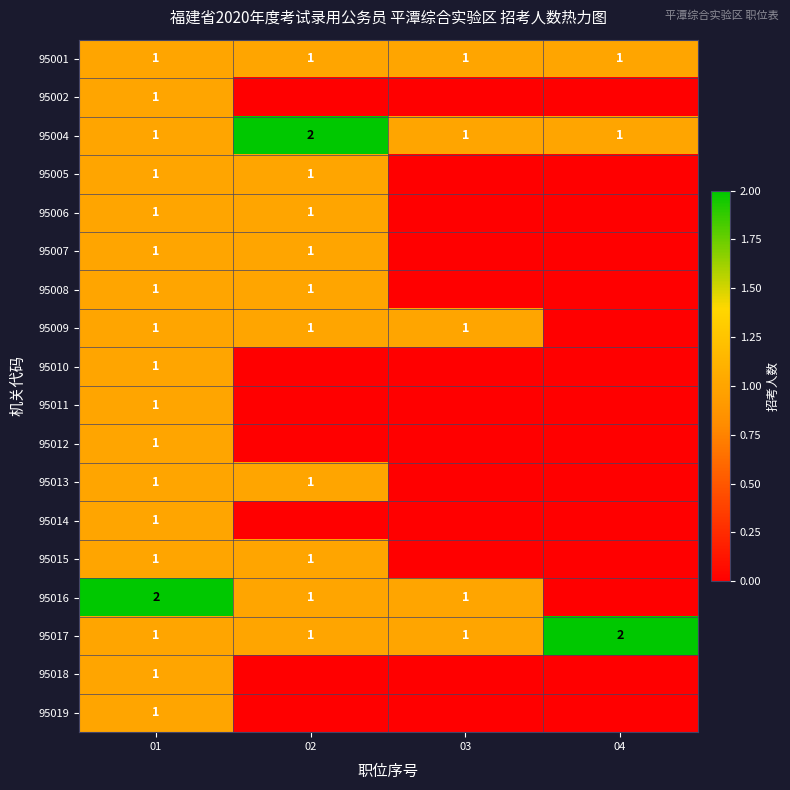

The value of 95004 at 04 is 1. True or false?

True